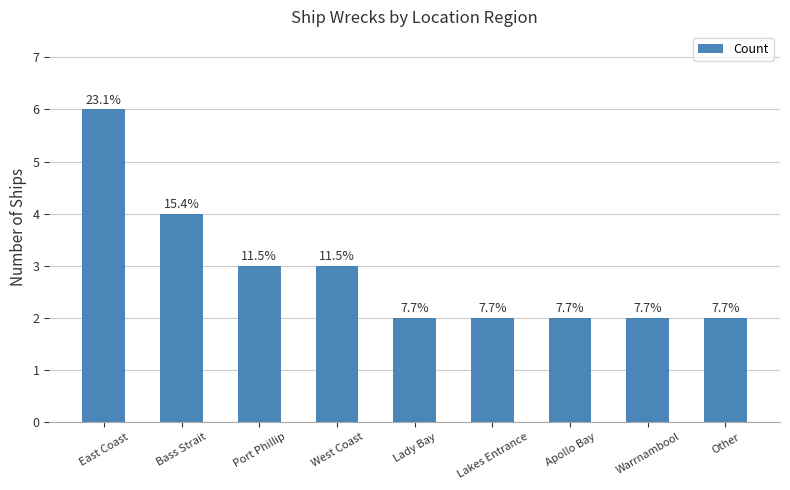

Reading right to left, what are all the values shown in this chart?

Other=2	Warrnambool=2	Apollo Bay=2	Lakes Entrance=2	Lady Bay=2	West Coast=3	Port Phillip=3	Bass Strait=4	East Coast=6